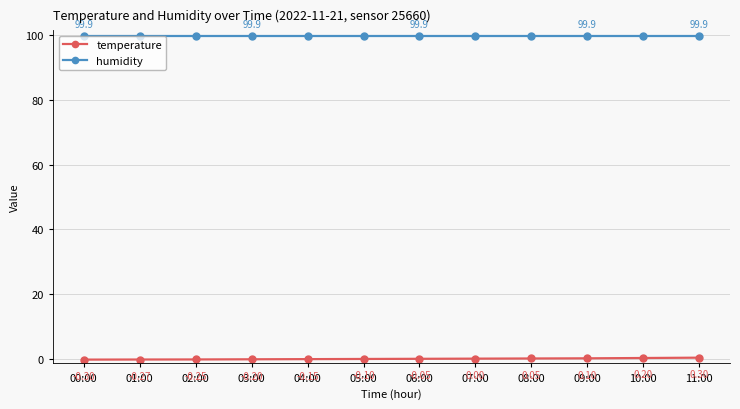

The humidity series shows 99.9 at 05:00. True or false?

True